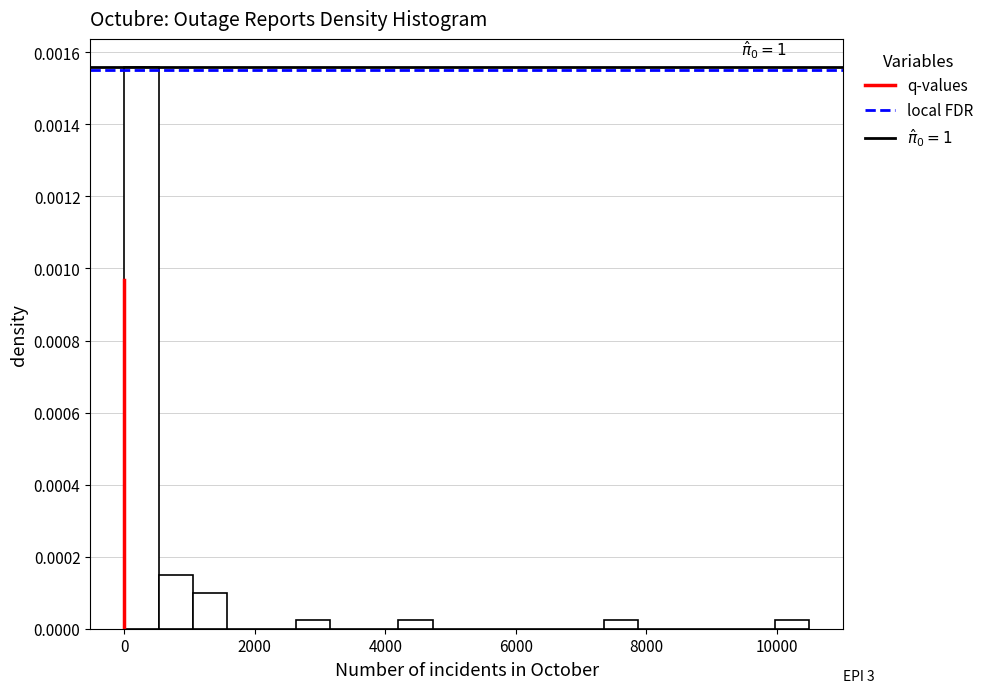

Around what value on the x-axis is the tallest bar? Give the approximate position of its centre, as read against the axis.

200